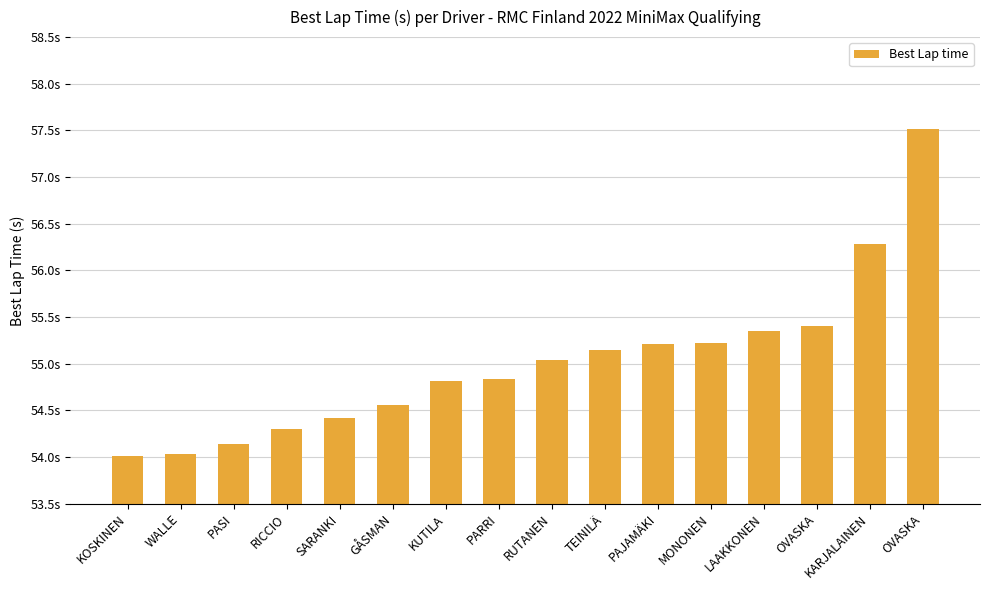

Reading left to right, transcribe all the data shown in this chart.

KOSKINEN=54.0	WALLE=54.0	PASI=54.1	RICCIO=54.3	SARANKI=54.4	GÅSMAN=54.6	KUTILA=54.8	PARRI=54.8	RUTANEN=55.0	TEINILÄ=55.1	PAJAMÄKI=55.2	MONONEN=55.2	LAAKKONEN=55.3	OVASKA=55.4	KARJALAINEN=56.3	OVASKA=57.5